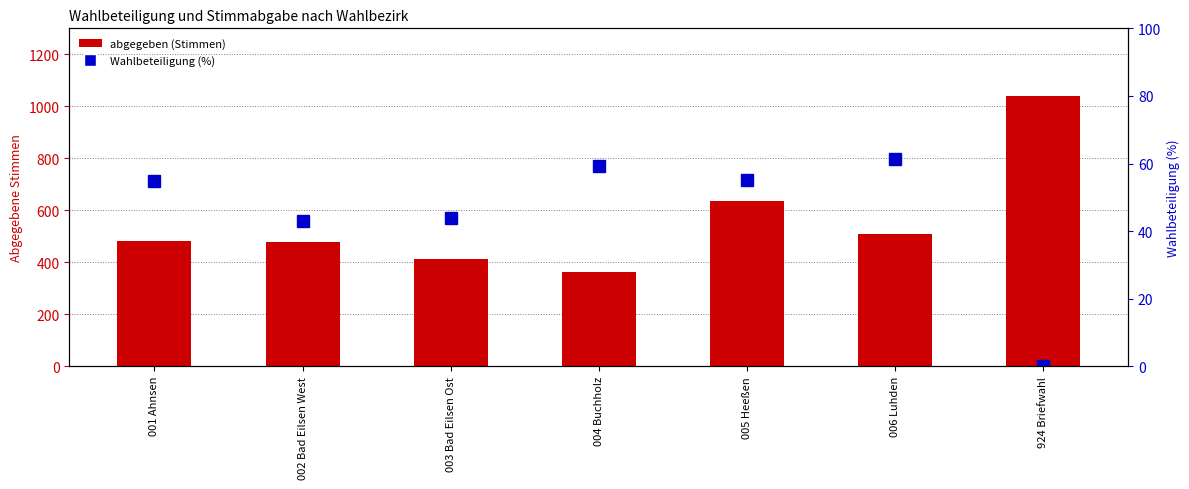

Is it true that abgegeben (Stimmen) equals 711.7 at 001 Ahnsen?

False